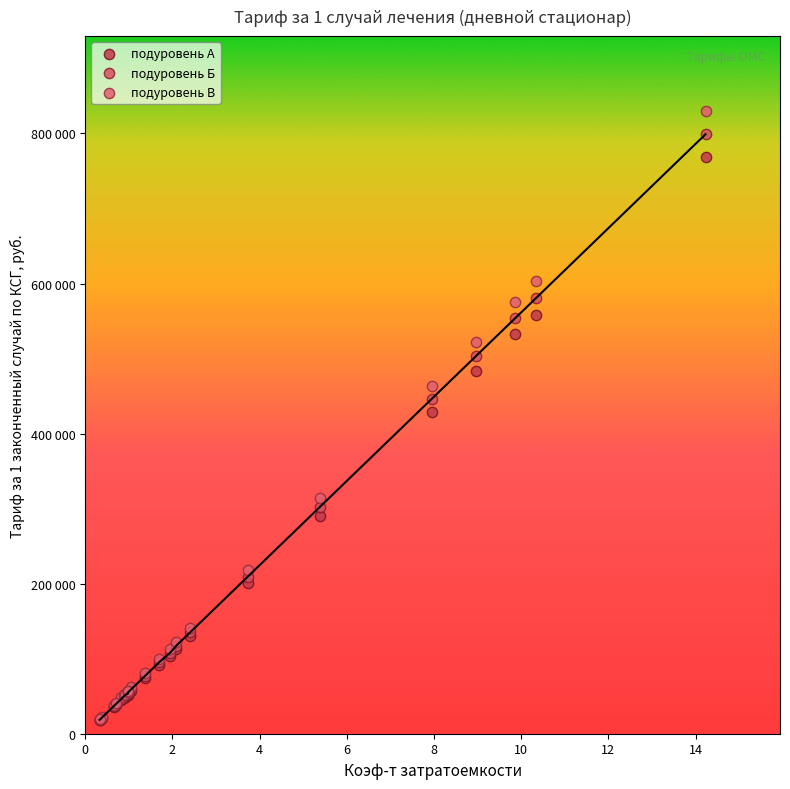

What are all the series names shown in the legend?

подуровень А, подуровень Б, подуровень В